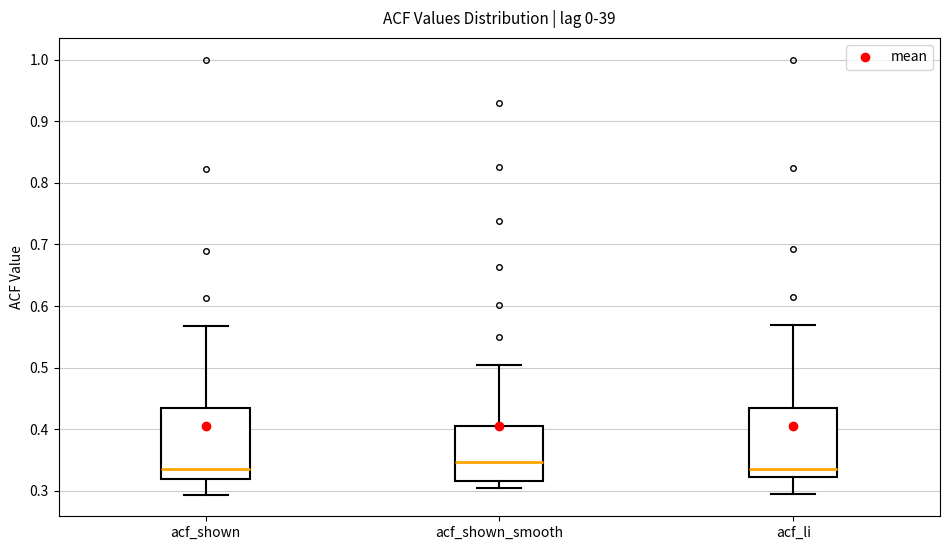

Reading left to right, read every box against the y-axis: the position of its median line, the range the box covers, and the ends of its whiskers. The values are not printed on the chart, so give them approximately, as read against the axis.

acf_shown: median 0.34, box 0.32 to 0.44, whiskers 0.29 to 0.57
acf_shown_smooth: median 0.35, box 0.32 to 0.41, whiskers 0.30 to 0.51
acf_li: median 0.34, box 0.32 to 0.43, whiskers 0.30 to 0.57